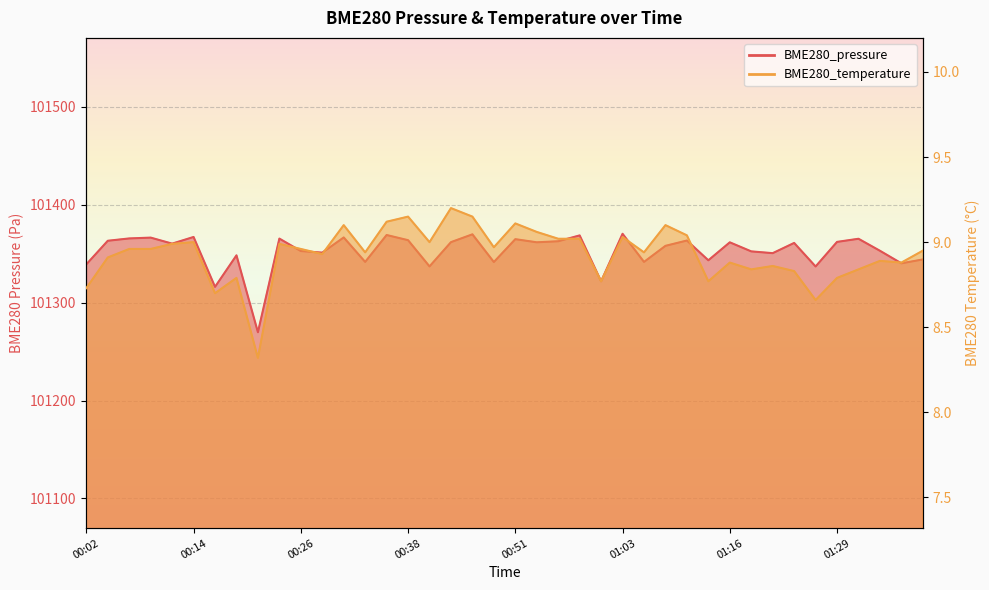

At which label is BME280_pressure closest to 101319?

01:01